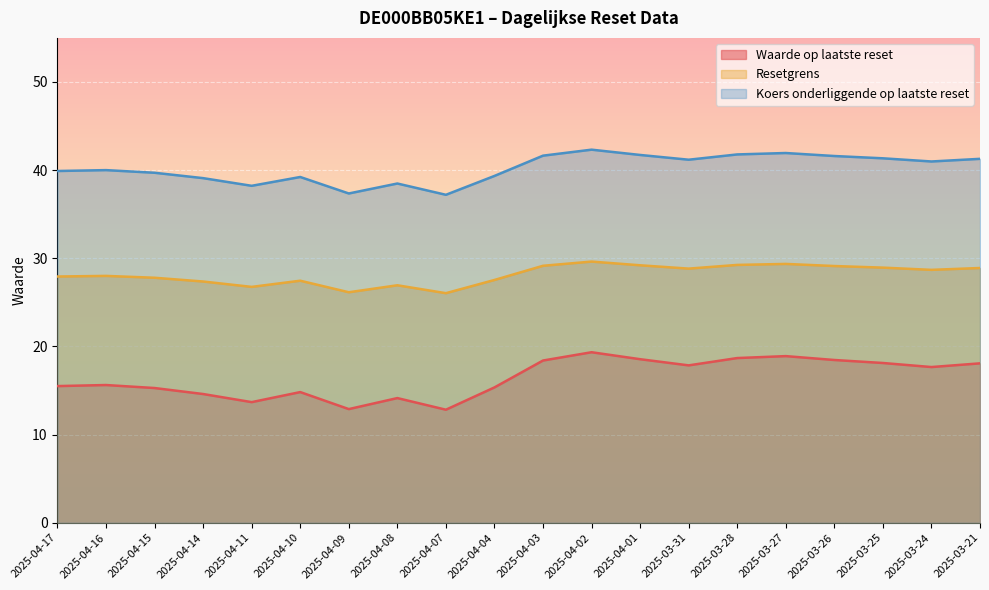

What is the minimum value for Resetgrens?

26.0